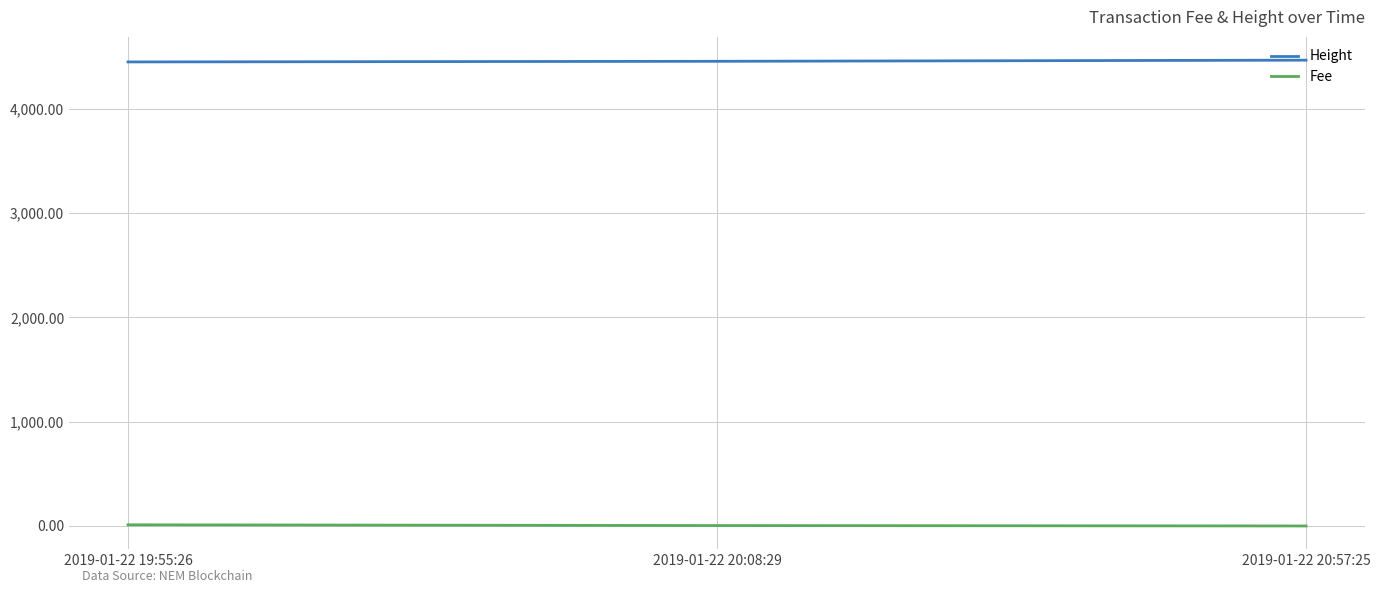

Read the Fee value at 2019-01-22 19:55:26.

11.2